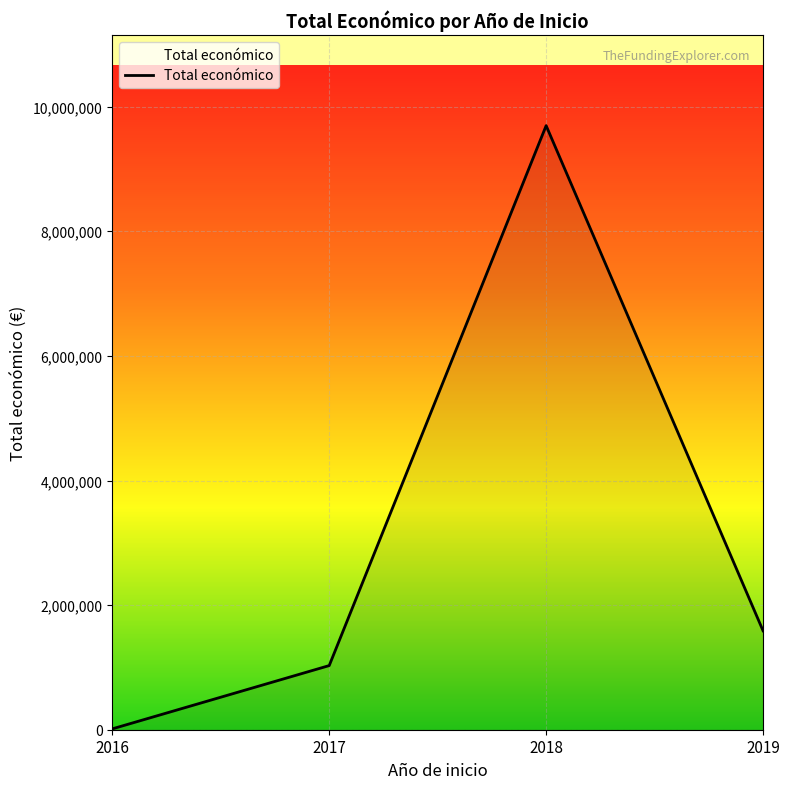

How many lines are shown in the chart?

1